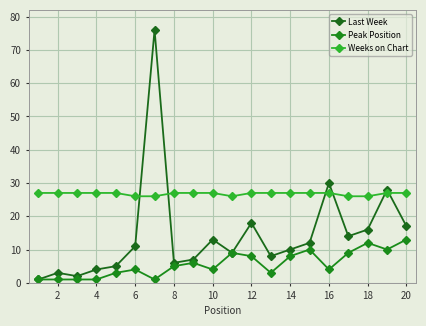

Does the chart display data point markers on the line(s)?

Yes